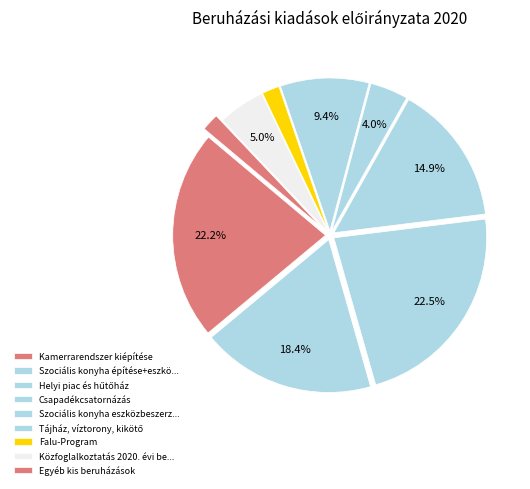

How much of the chart is everything except Helyi piac és hűtőház?

77.5%